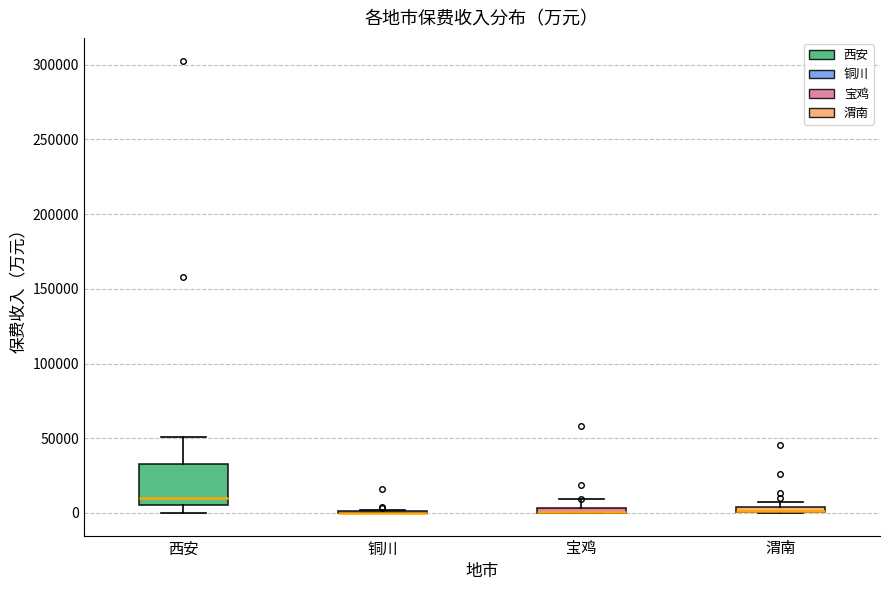

Comparing the boxes themselves (not the whiskers), which one is the tallest?

西安